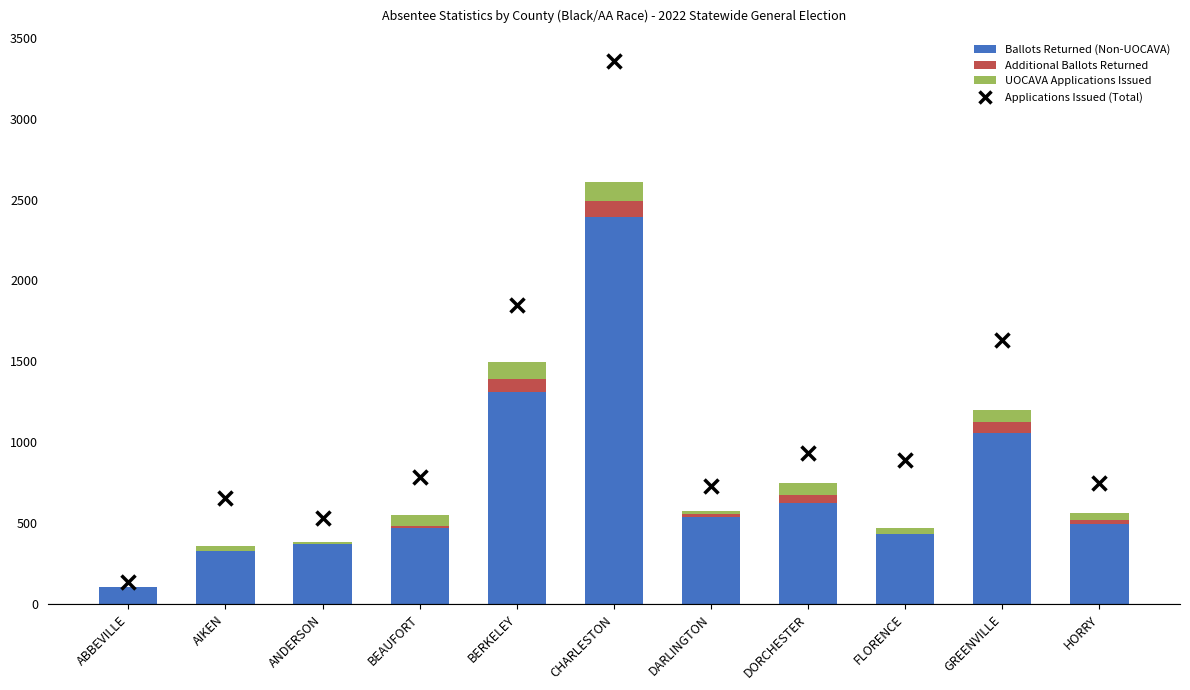

At which category is the sum across all series the highest?

CHARLESTON